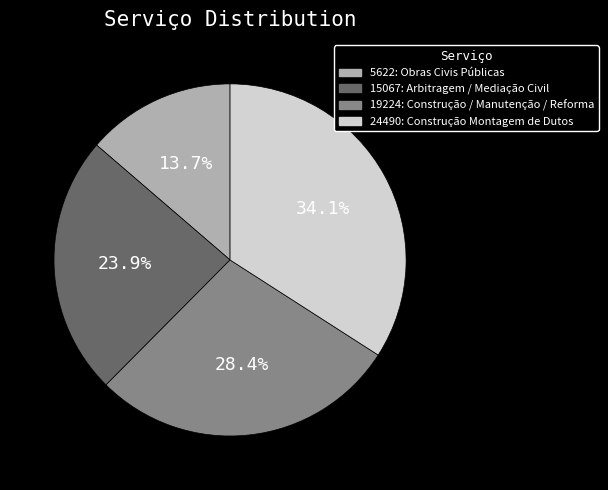

Is it true that 19224: Construção / Manutenção / Reforma is 37% of the pie?

False